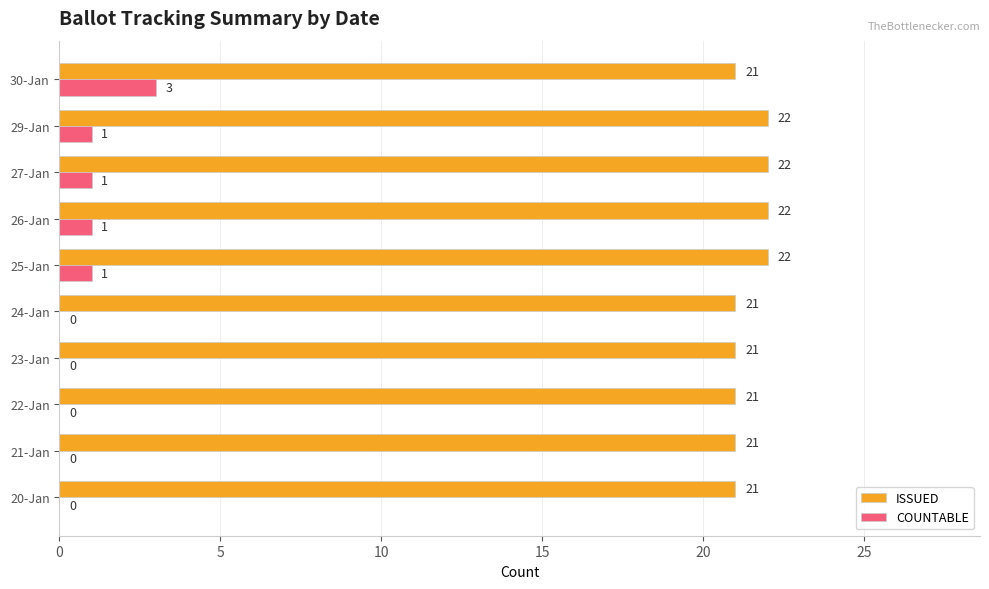

How many series are shown in this chart?

2